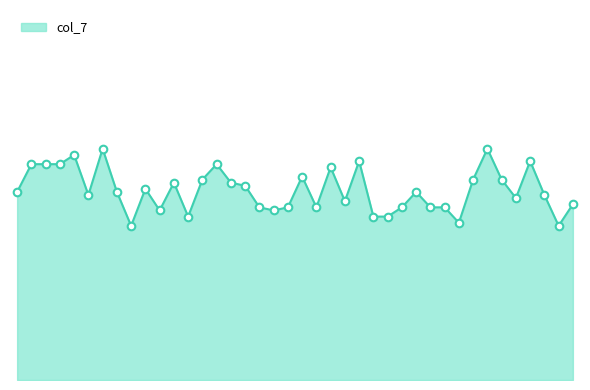

Is this an area chart (filled region under the line)?

Yes